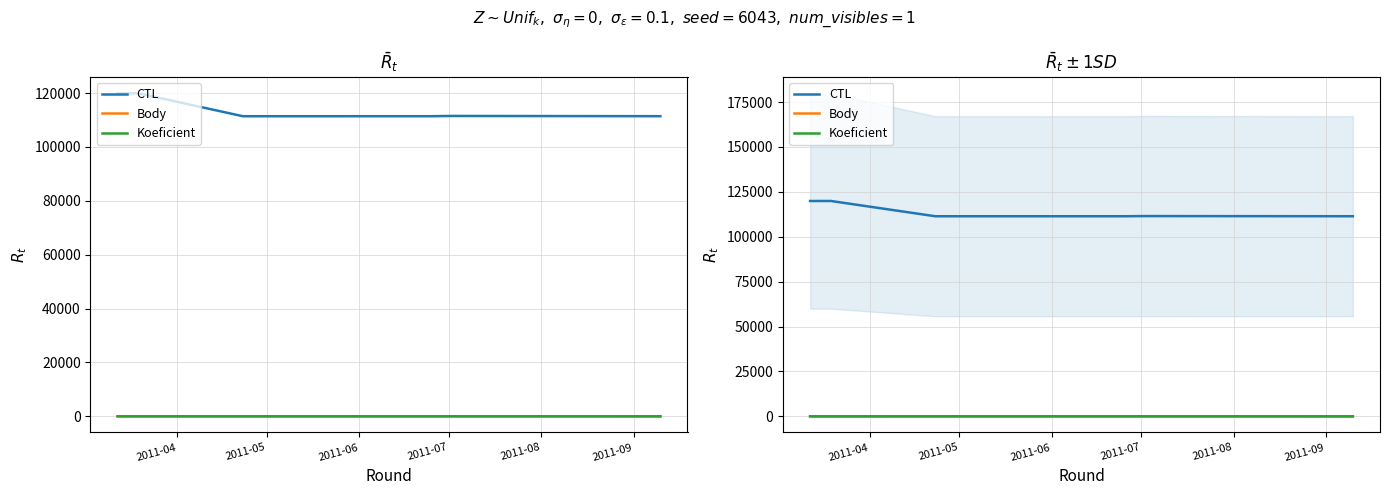

What is the maximum value shown in the chart?

119903.0